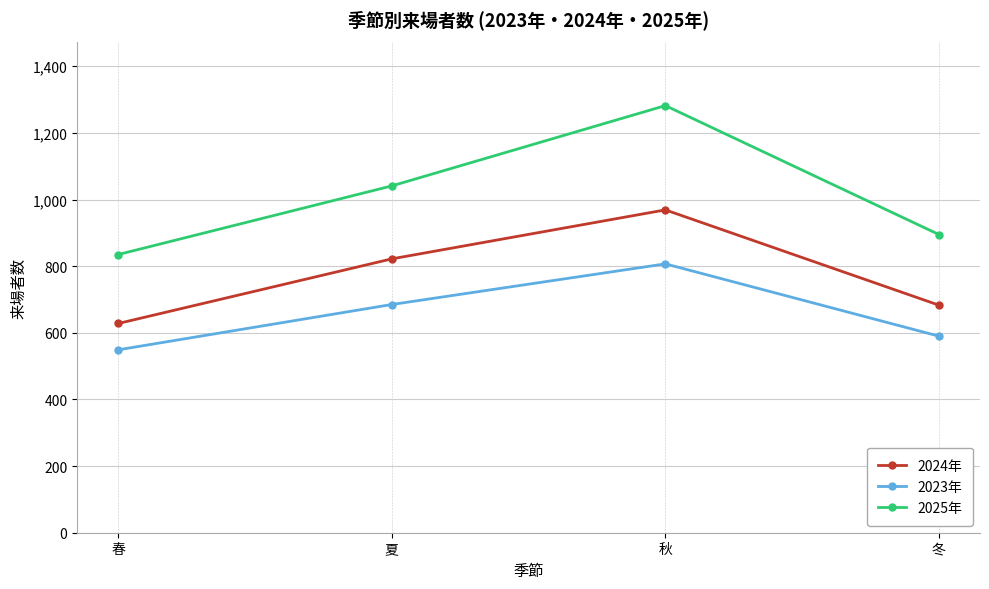

True or false: 2025年 and 2023年 intersect in this chart.

False